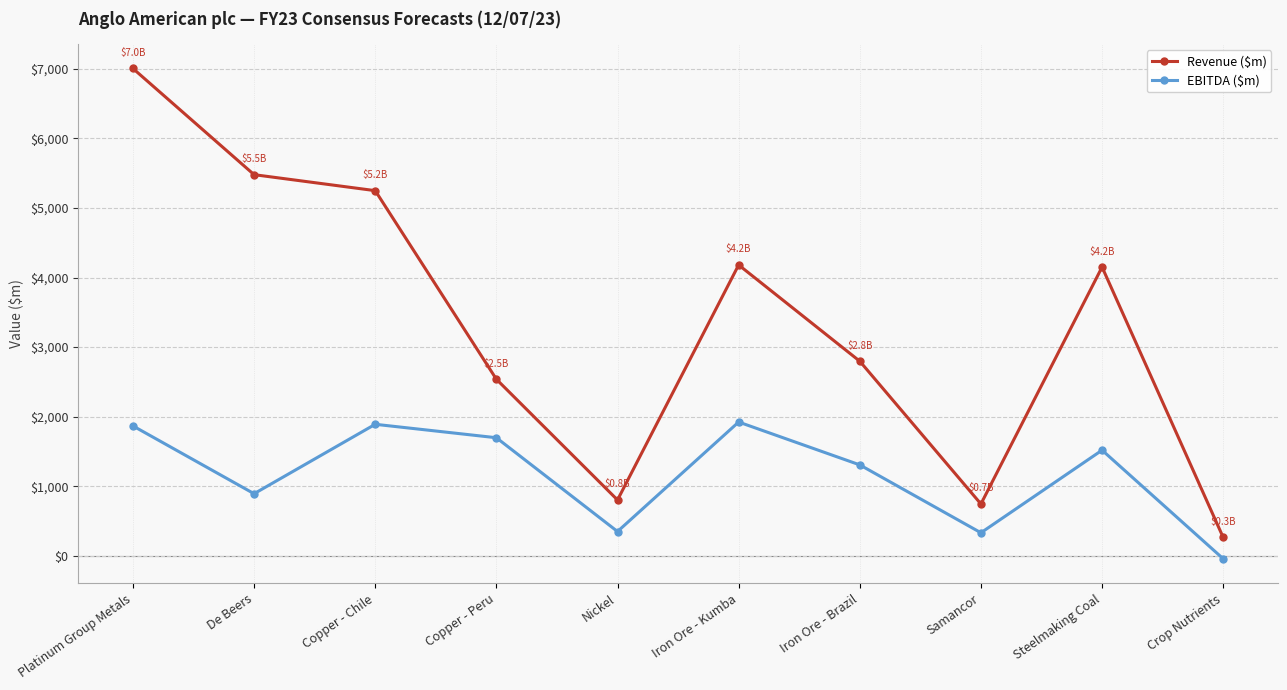

What is the difference between the maximum and second lowest values in the Revenue ($m) series?

6262.6